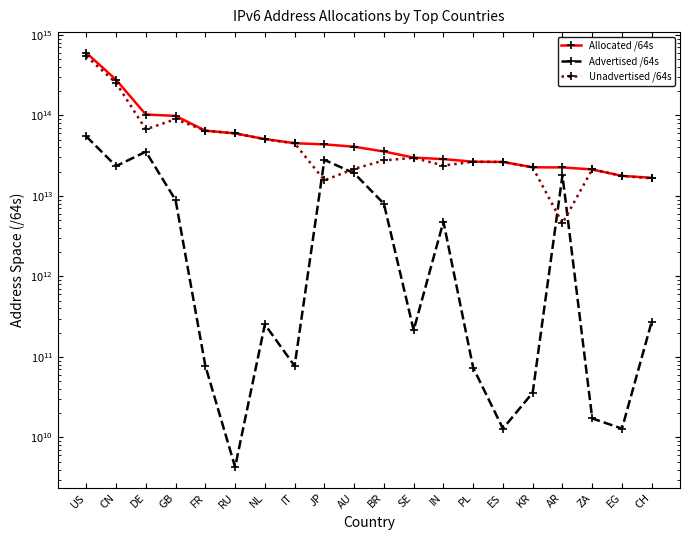

At which label is Allocated /64s closest to 307456289832960?

CN